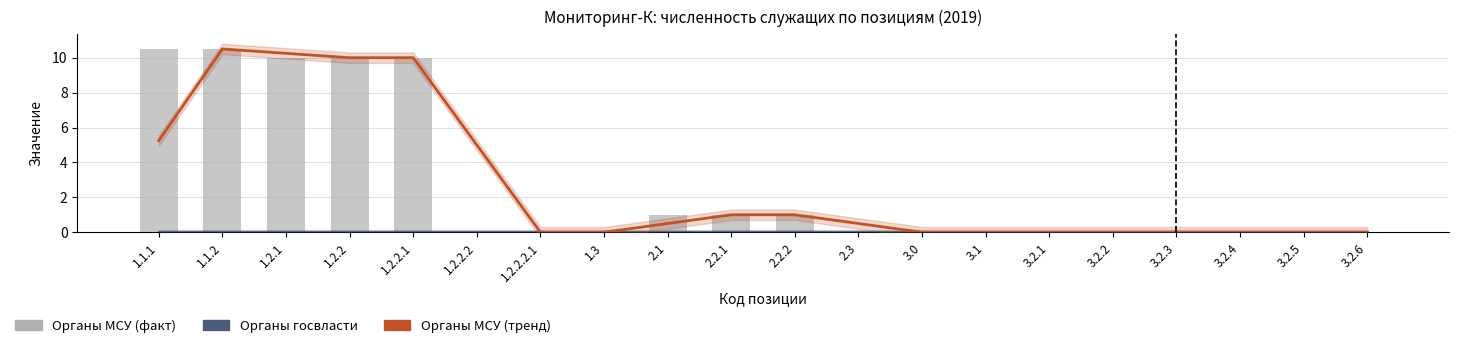

What is the average value of the Органы МСУ (тренд) series?

2.7